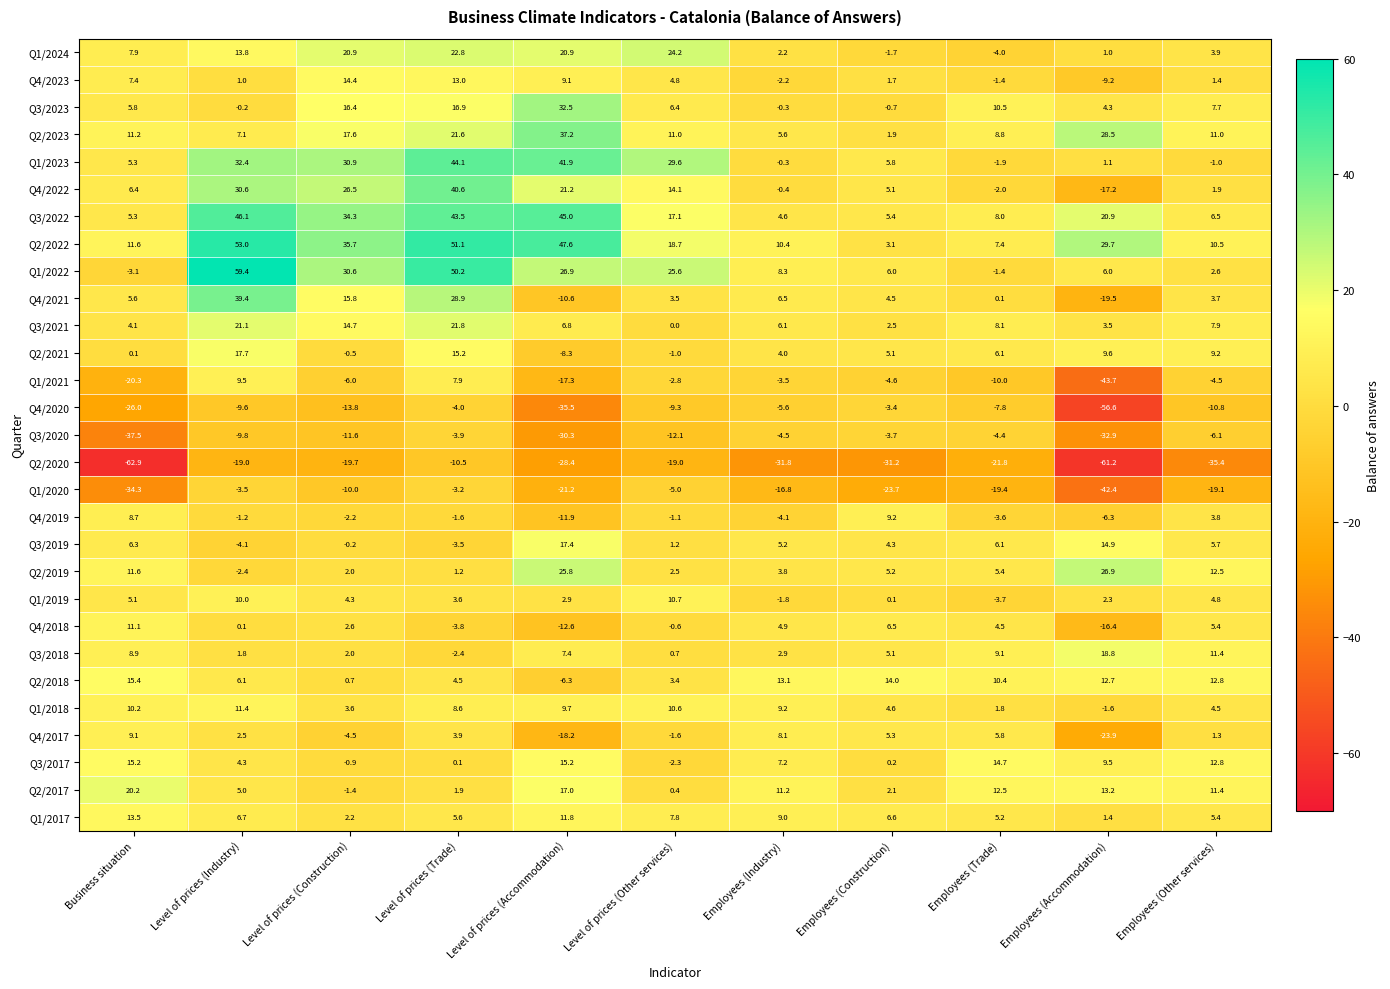

Which series has the widest spread of values?

Q1/2022